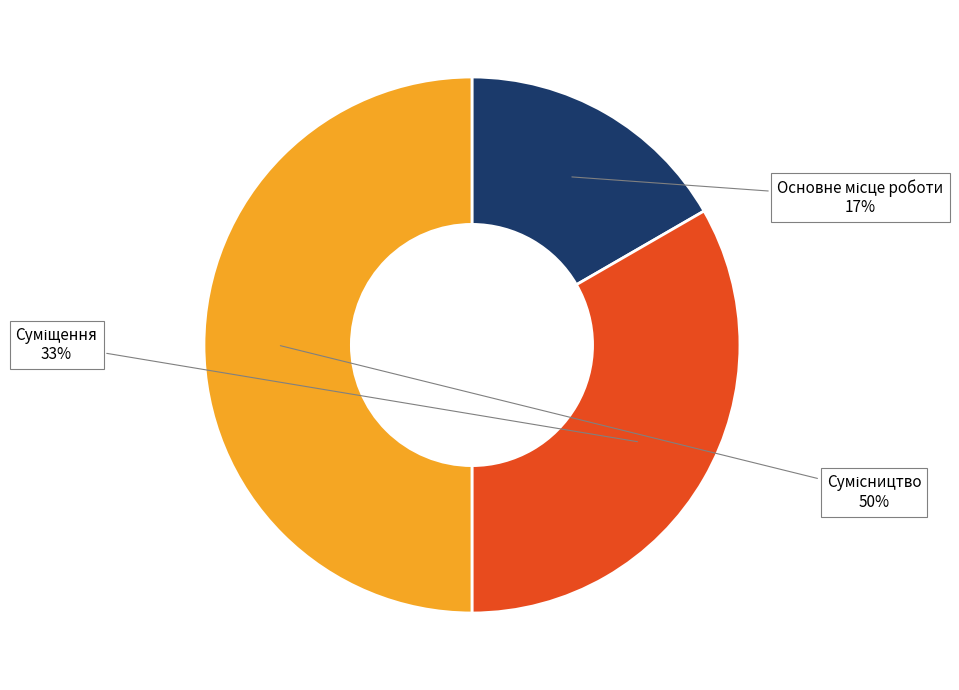

To the nearest percent, what is the average slice percentage?

33%